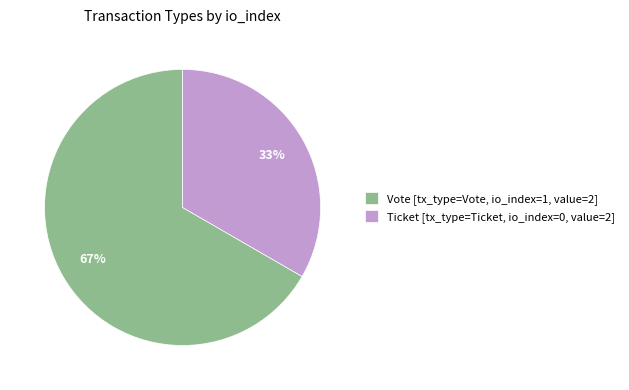

What is the largest slice in the pie chart?

Vote [tx_type=Vote, io_index=1, value=2]